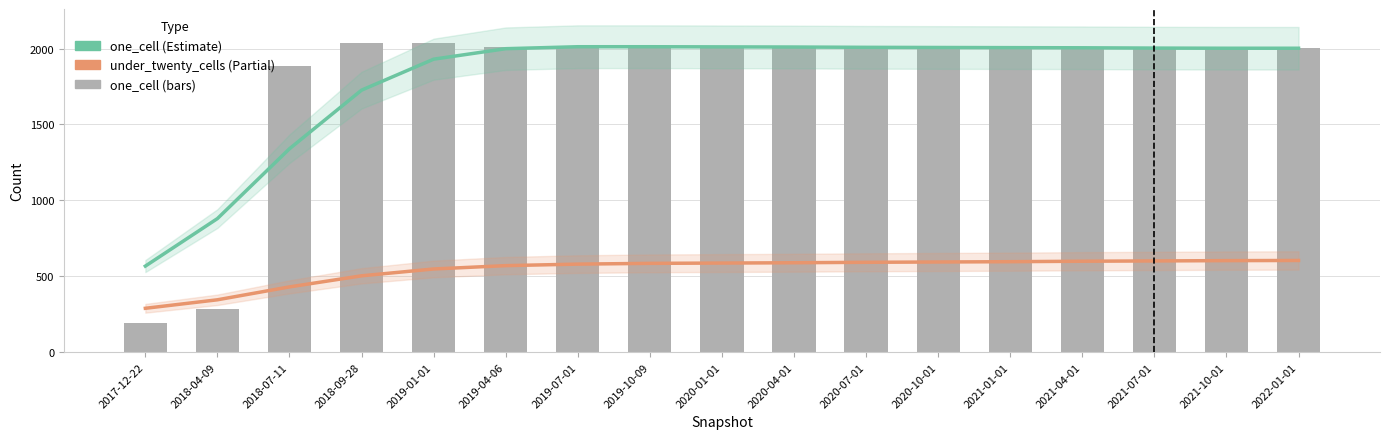

How many series are shown in this chart?

3